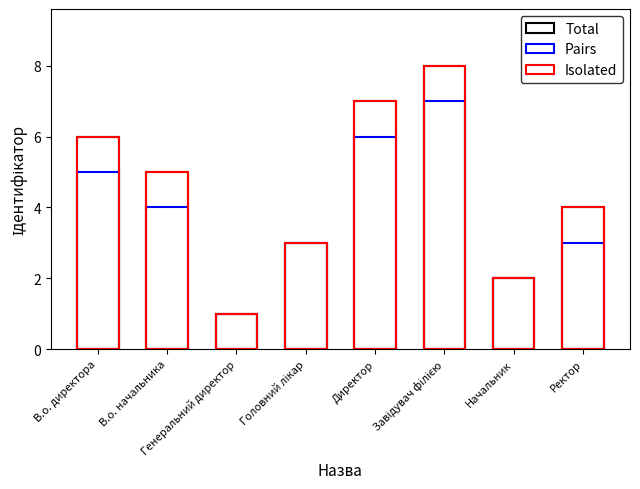

At В.о. начальника, list the series in order from largest to smallest.

Total, Isolated, Pairs